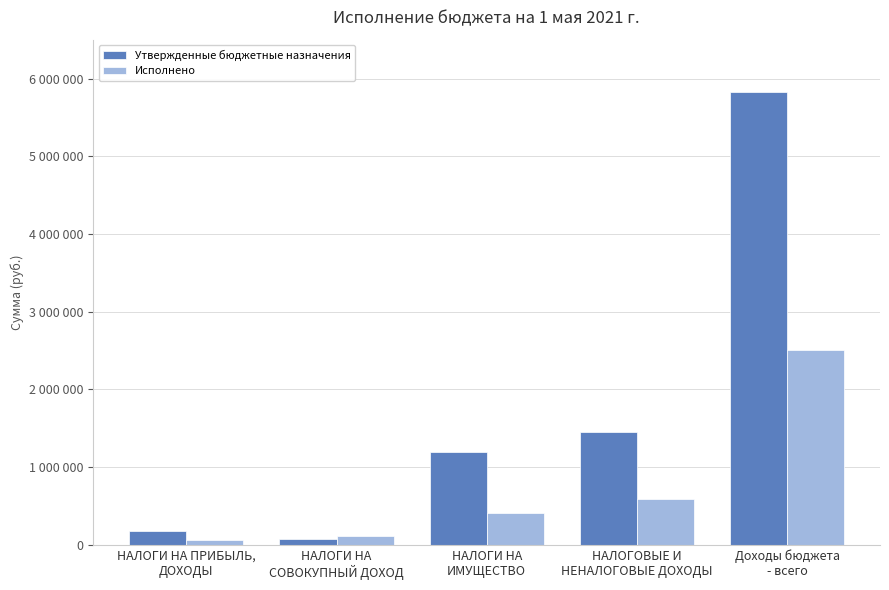

Which series changed the most between НАЛОГИ НА
СОВОКУПНЫЙ ДОХОД and НАЛОГИ НА
ИМУЩЕСТВО?

Утвержденные бюджетные назначения